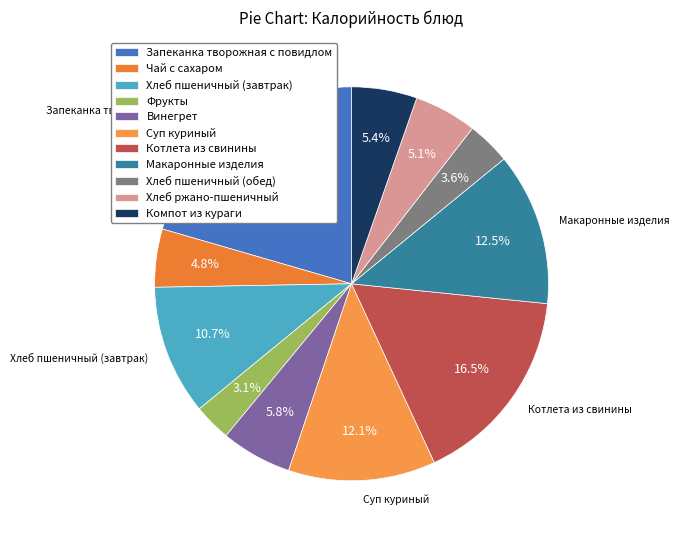

Rank the categories by value from highest to lowest.

Запеканка творожная с повидлом, Котлета из свинины, Макаронные изделия, Суп куриный, Хлеб пшеничный (завтрак), Винегрет, Компот из кураги, Хлеб ржано-пшеничный, Чай с сахаром, Хлеб пшеничный (обед), Фрукты